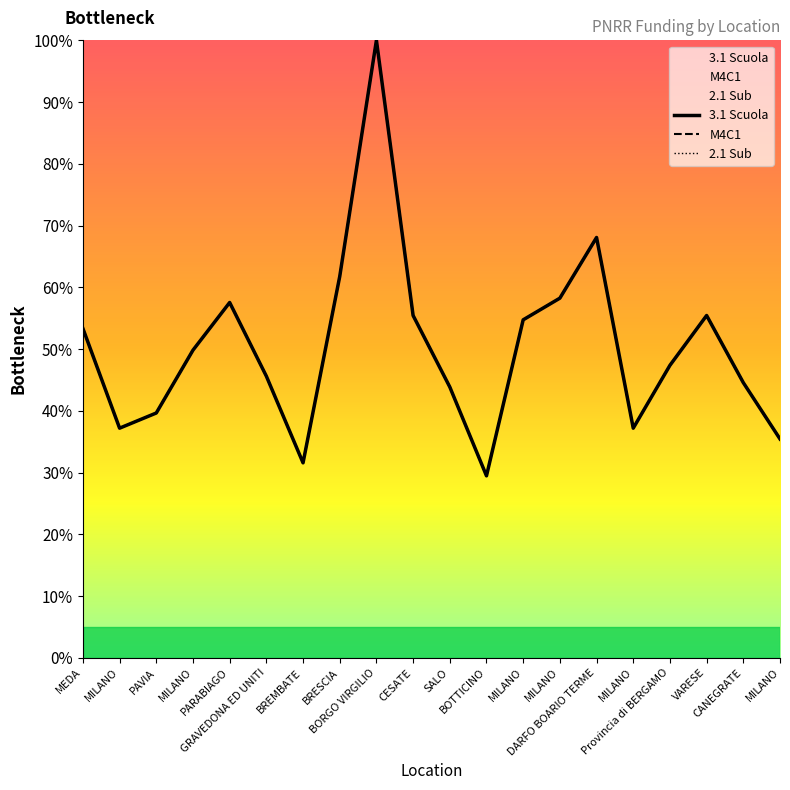

Reading left to right, what are all the values shown in this chart?

3.1 Scuola: MEDA=53.3	MILANO=37.2	PAVIA=39.6	MILANO=49.8	PARABIAGO=57.5	GRAVEDONA ED UNITI=45.6	BREMBATE=31.6	BRESCIA=61.8	BORGO VIRGILIO=100.0	CESATE=55.4	SALO=43.9	BOTTICINO=29.5	MILANO=54.7	MILANO=58.2	DARFO BOARIO TERME=68.1	MILANO=37.2	Provincia di BERGAMO=47.4	VARESE=55.4	CANEGRATE=44.6	MILANO=35.4
M4C1: MEDA=53.3	MILANO=37.2	PAVIA=39.6	MILANO=49.8	PARABIAGO=57.5	GRAVEDONA ED UNITI=45.6	BREMBATE=31.6	BRESCIA=61.8	BORGO VIRGILIO=100.0	CESATE=55.4	SALO=43.9	BOTTICINO=29.5	MILANO=54.7	MILANO=58.2	DARFO BOARIO TERME=68.1	MILANO=37.2	Provincia di BERGAMO=47.4	VARESE=55.4	CANEGRATE=44.6	MILANO=35.4
2.1 Sub: MEDA=53.3	MILANO=37.2	PAVIA=39.6	MILANO=49.8	PARABIAGO=57.5	GRAVEDONA ED UNITI=45.6	BREMBATE=31.6	BRESCIA=61.8	BORGO VIRGILIO=100.0	CESATE=55.4	SALO=43.9	BOTTICINO=29.5	MILANO=54.7	MILANO=58.2	DARFO BOARIO TERME=68.1	MILANO=37.2	Provincia di BERGAMO=47.4	VARESE=55.4	CANEGRATE=44.6	MILANO=35.4